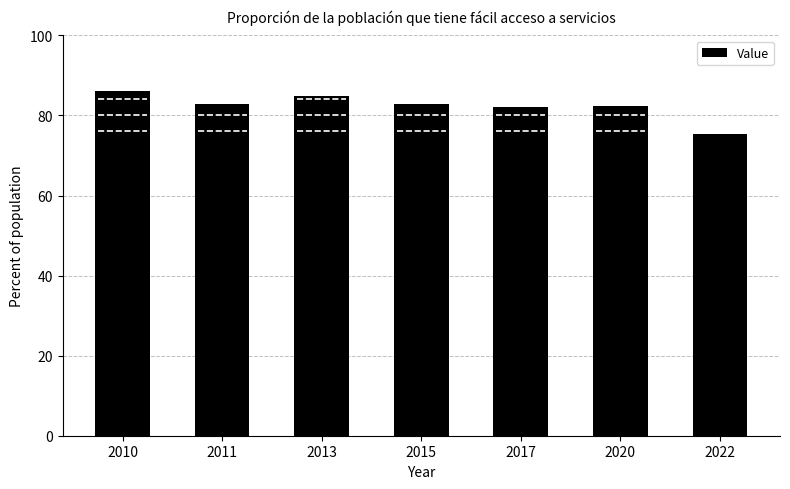

Which category has the highest value across all series?

2010